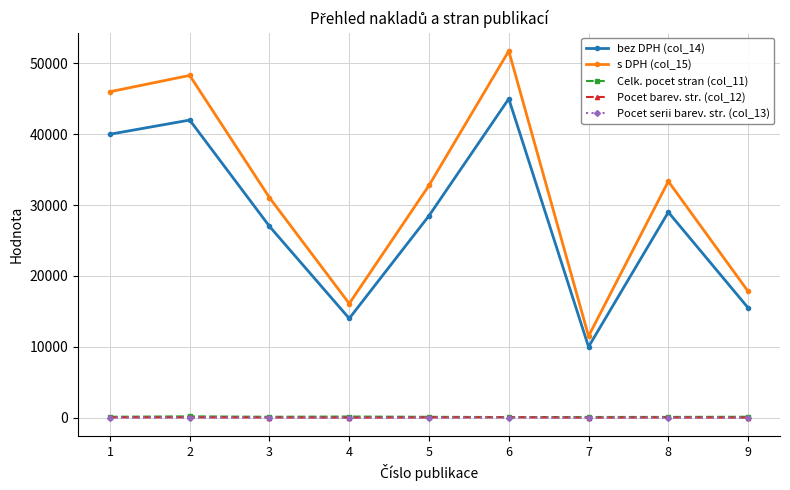

What is the greatest value displayed?

51750